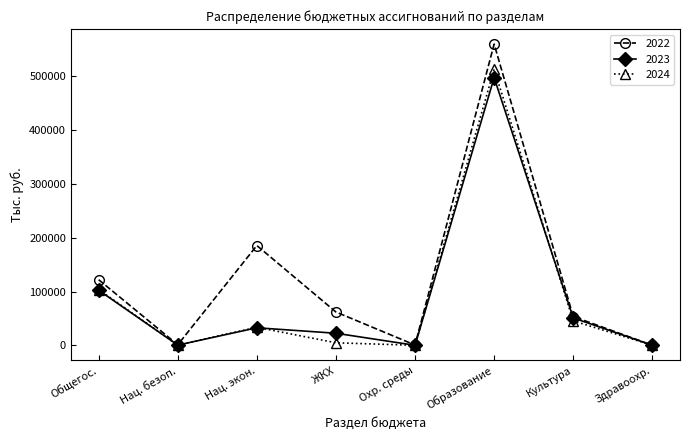

Which series has the largest range (max minus min)?

2022